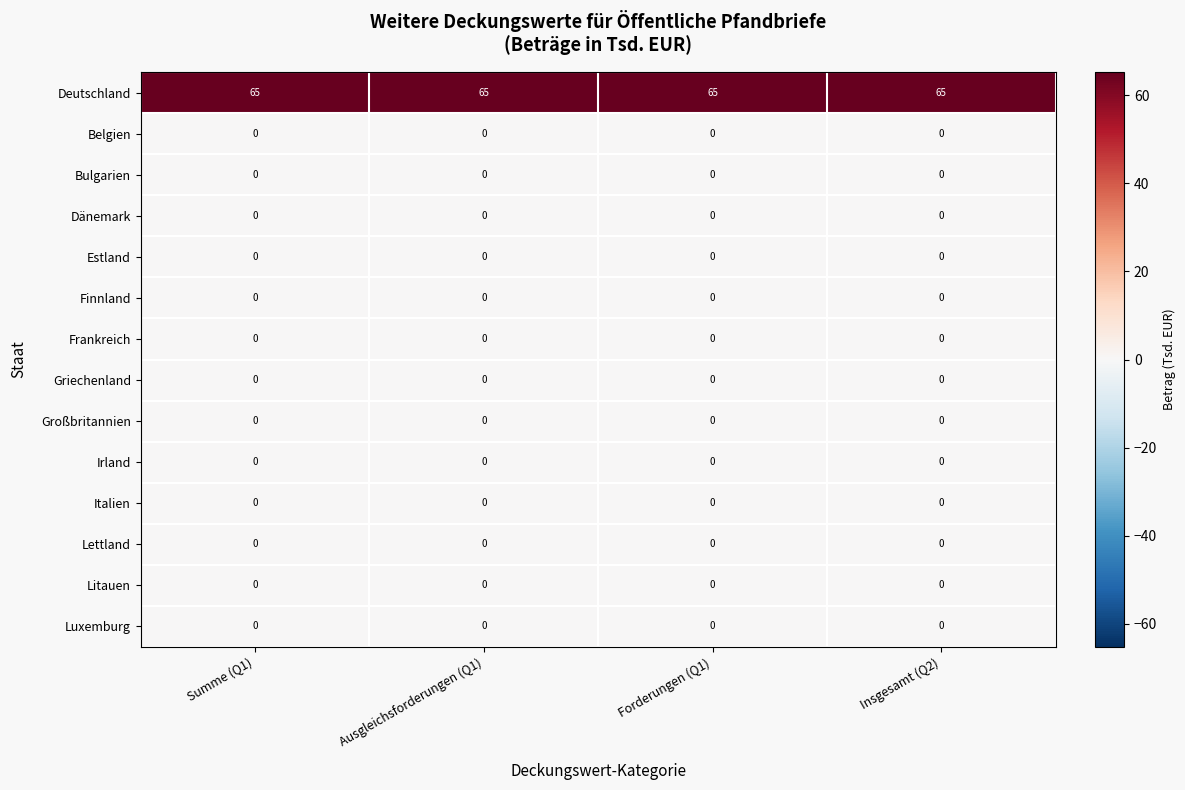

What is the greatest value displayed?

65